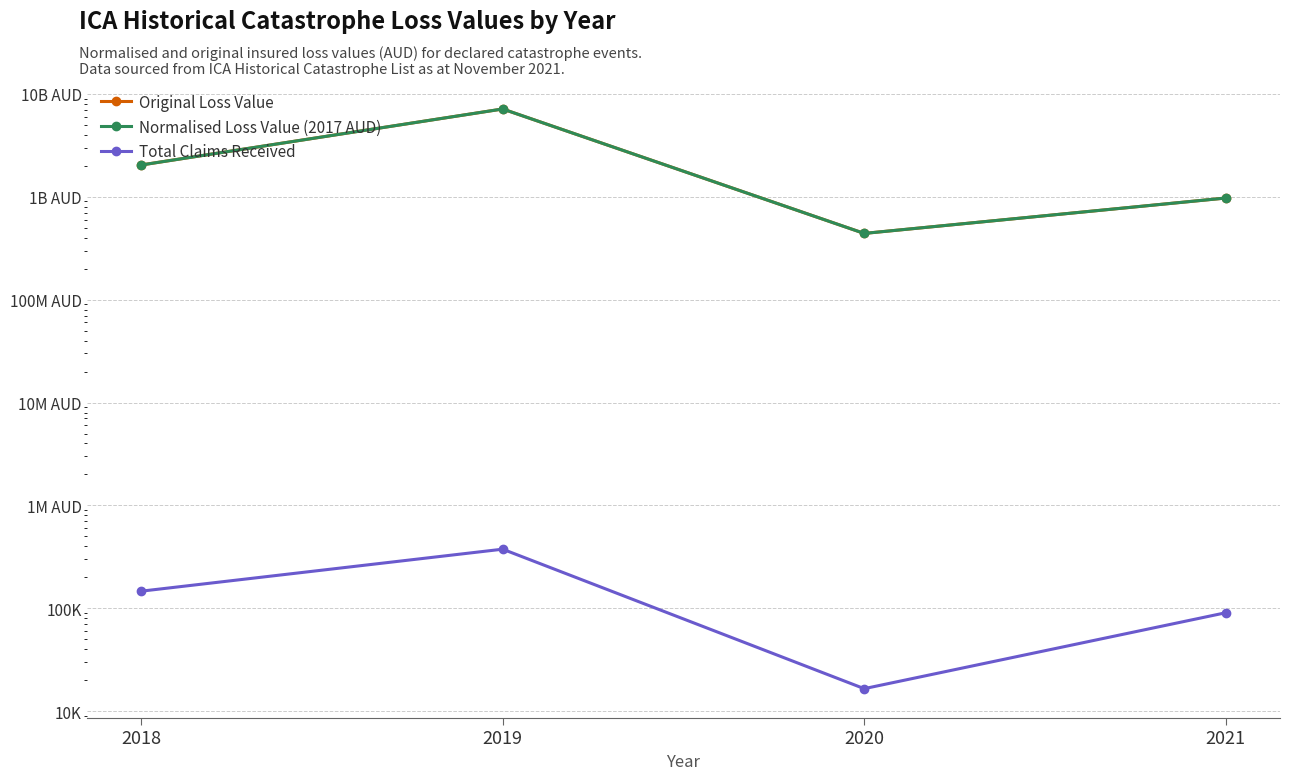

Reading left to right, transcribe all the data shown in this chart.

Original Loss Value: 2034059772	7125257721	440146362	971837237
Normalised Loss Value (2017 AUD): 2034059772	7125257721	440146362	971837237
Total Claims Received: 146810	375822	16582	90660